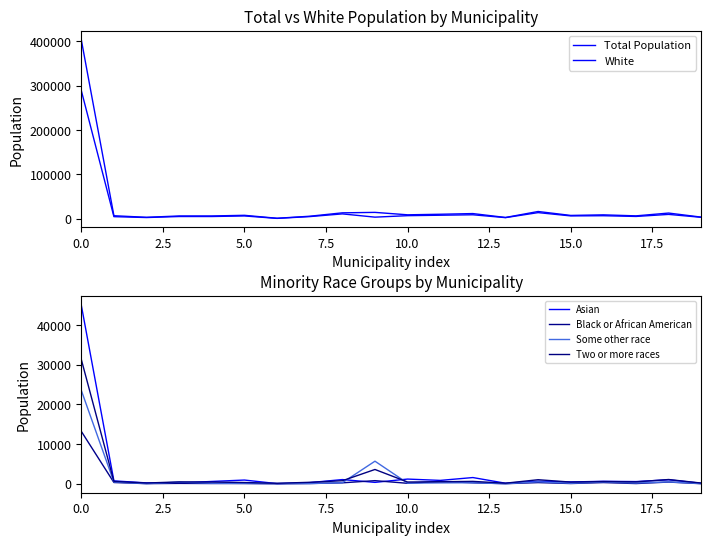

At which label does Black or African American reach its minimum?

15.0